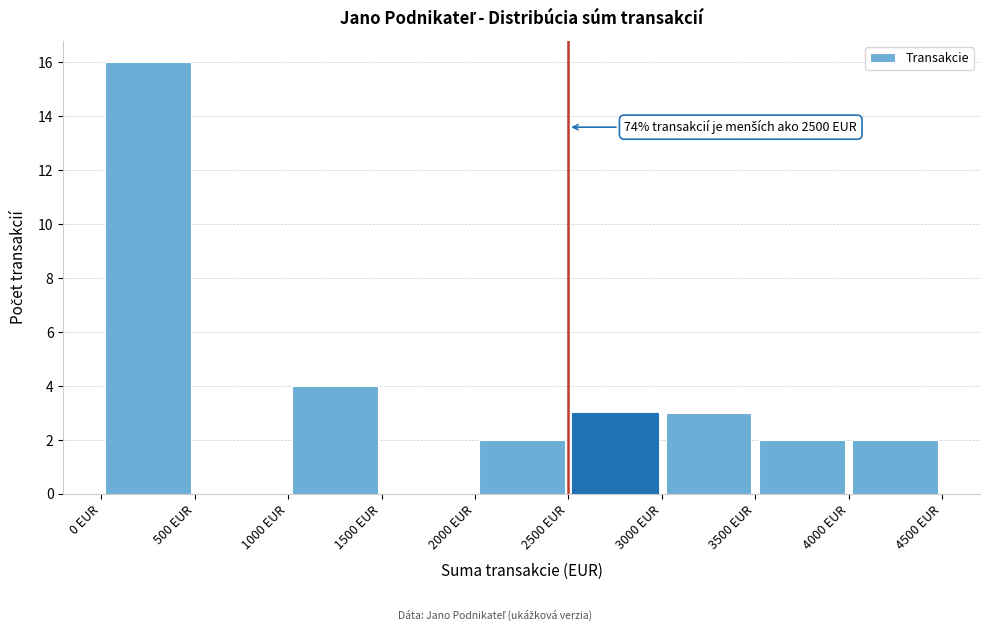

Which range on the x-axis has the tallest bar?

0 to 500